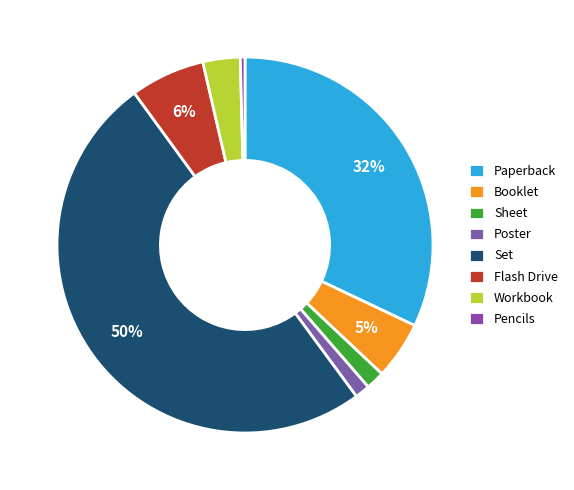

Is there a majority slice in this chart?

Yes